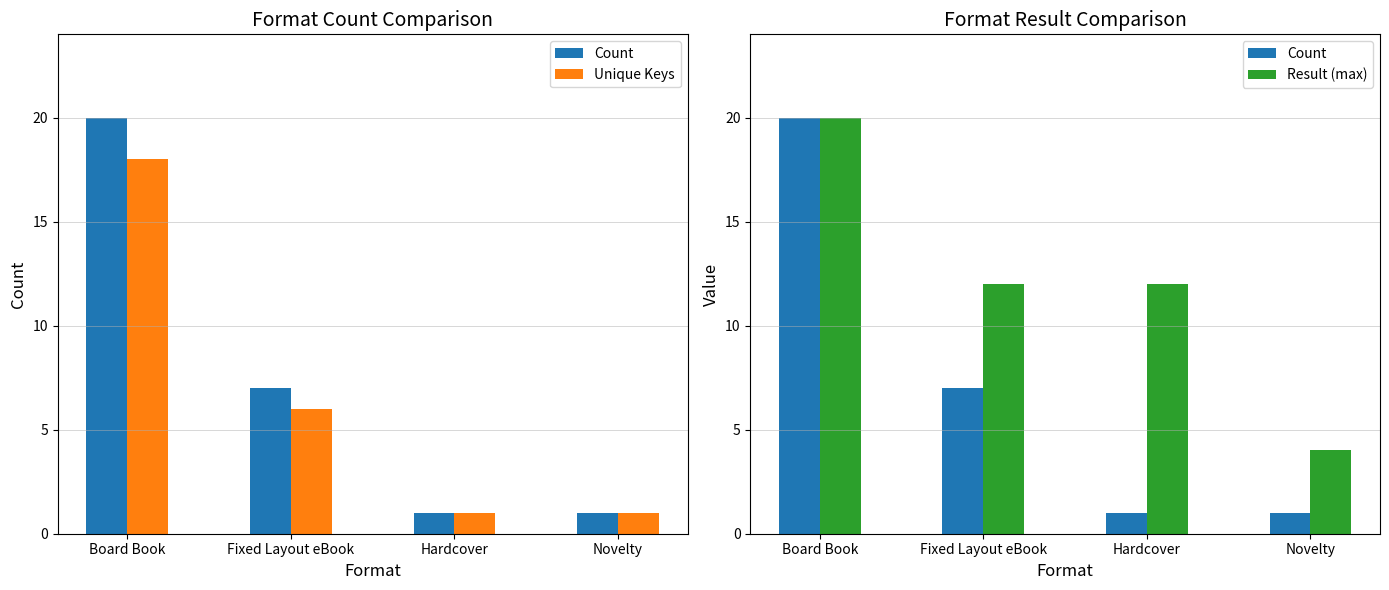

What position from the right is Board Book?

4